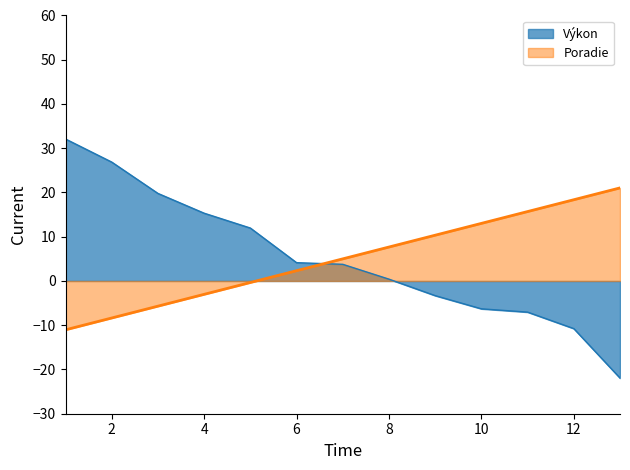

What is the value of the Výkon point at the 7th from the left?

3.8